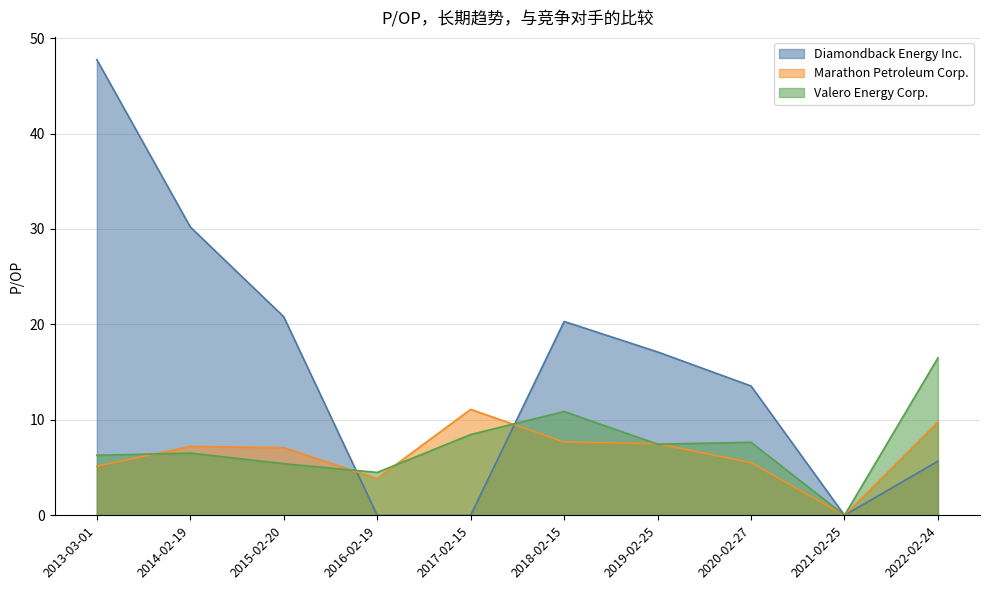

Between 2013-03-01 and 2016-02-19, which is larger?

2013-03-01